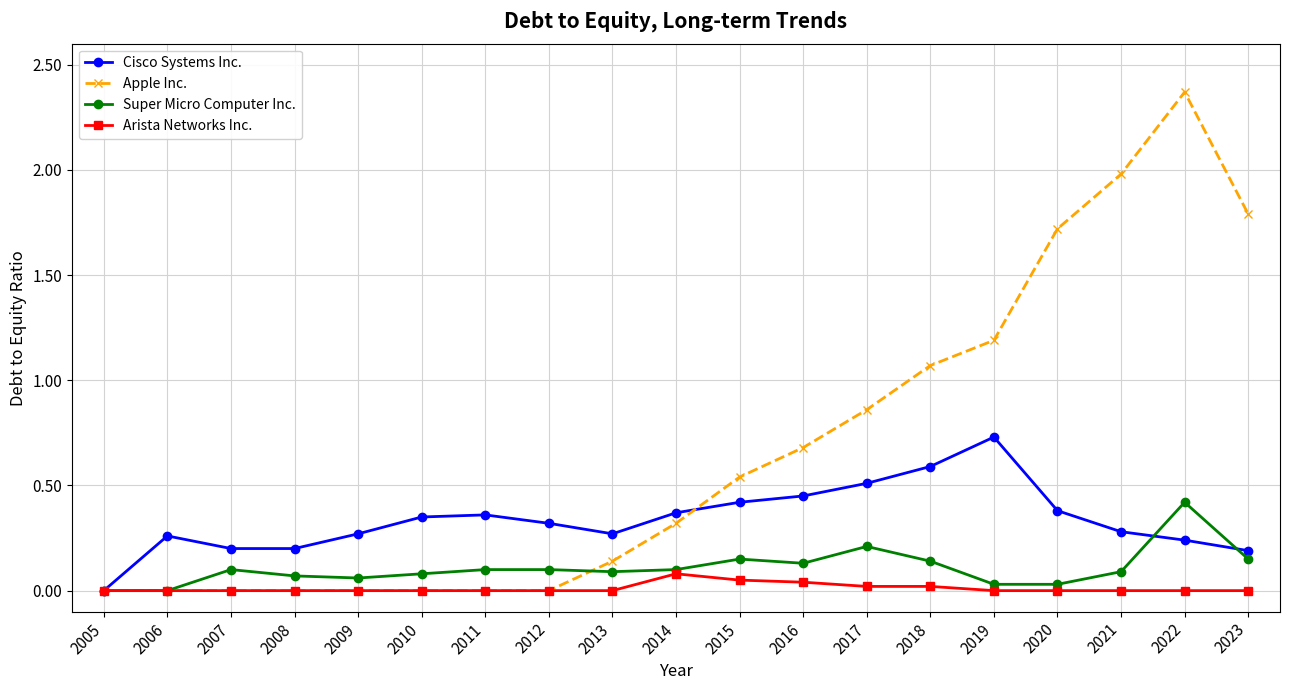

How many values in Cisco Systems Inc. are above zero?

18